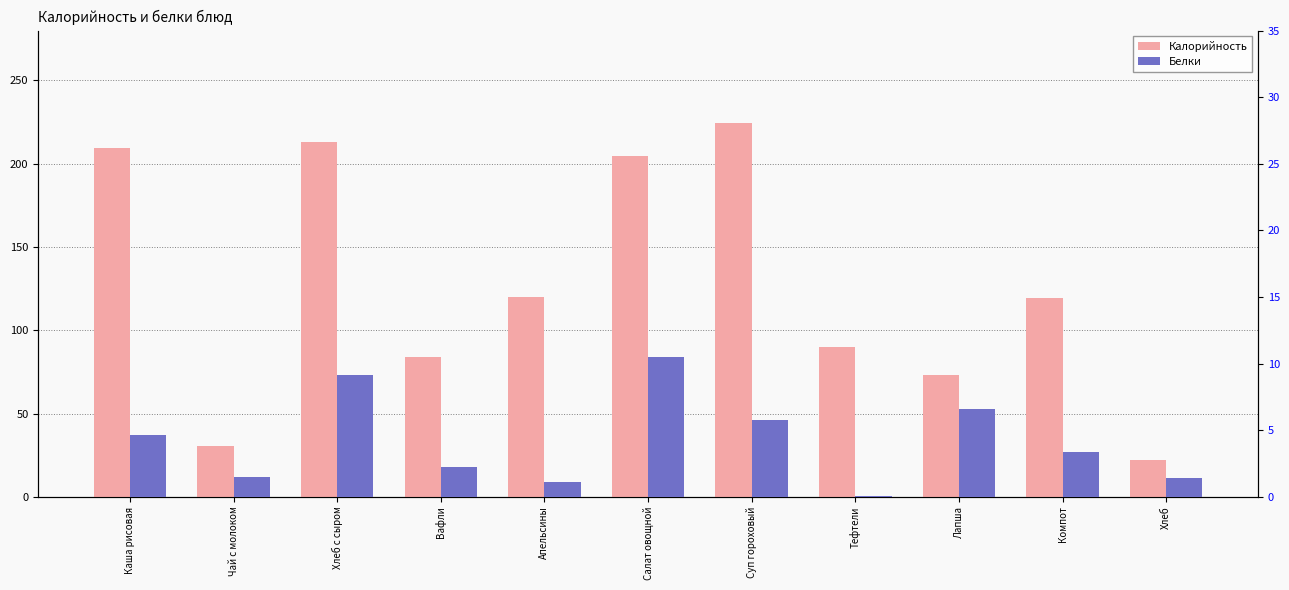

Count the number of data series in this chart.

2